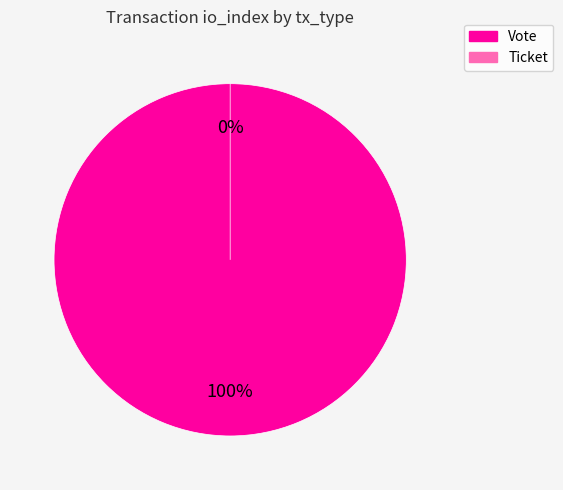

Is the sum of Ticket and Vote greater than half?

Yes